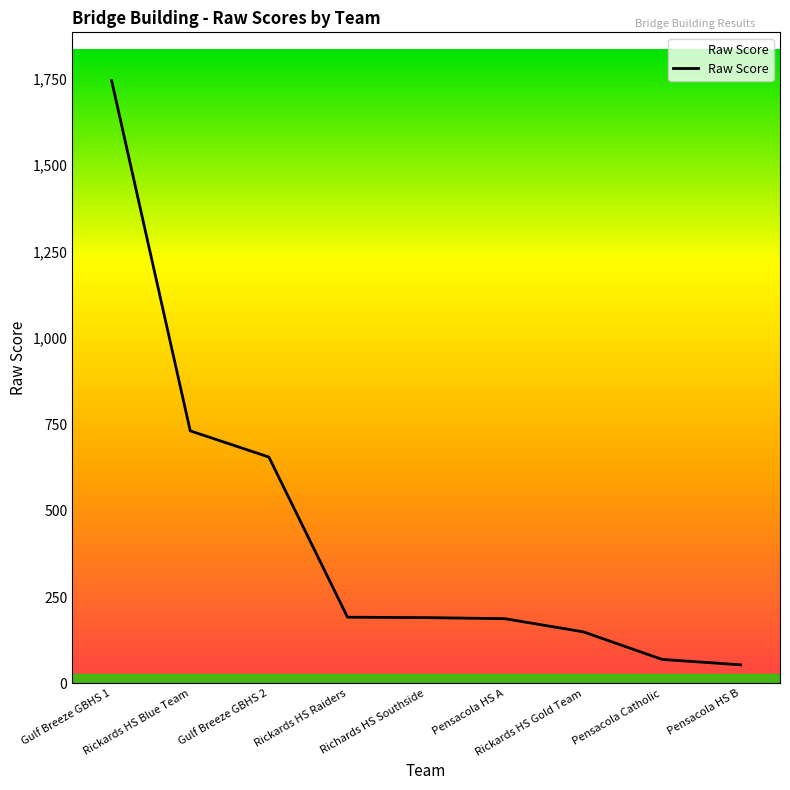

Between Gulf Breeze GBHS 1 and Pensacola HS B, which is larger?

Gulf Breeze GBHS 1